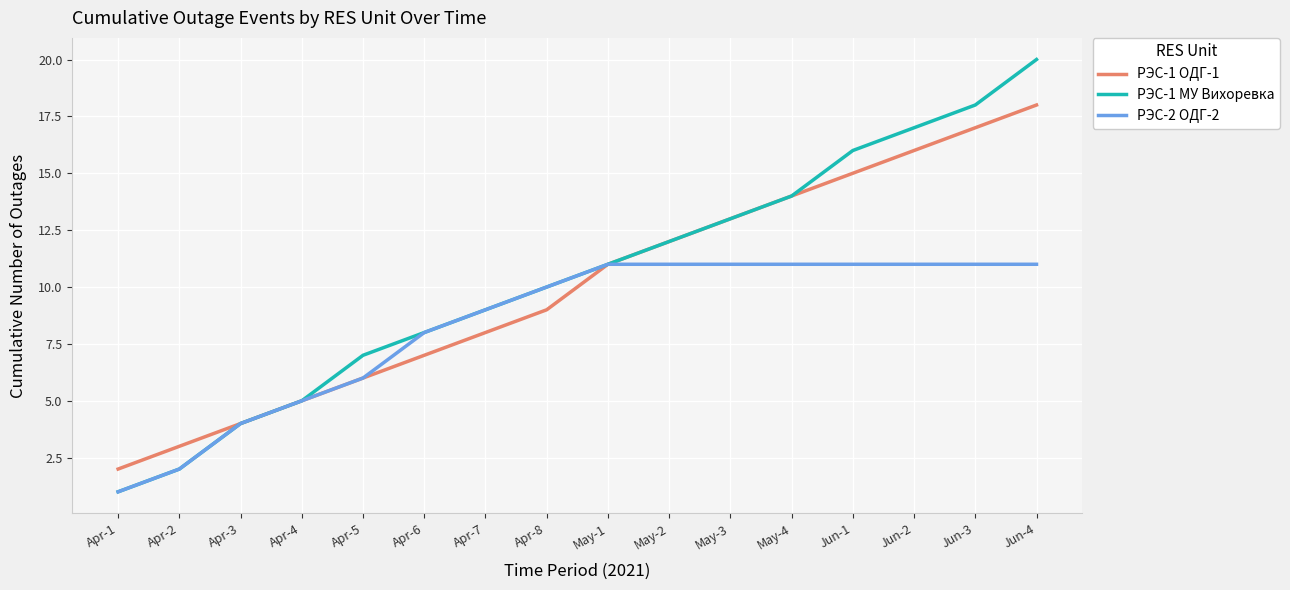

Does the chart display data point markers on the line(s)?

No